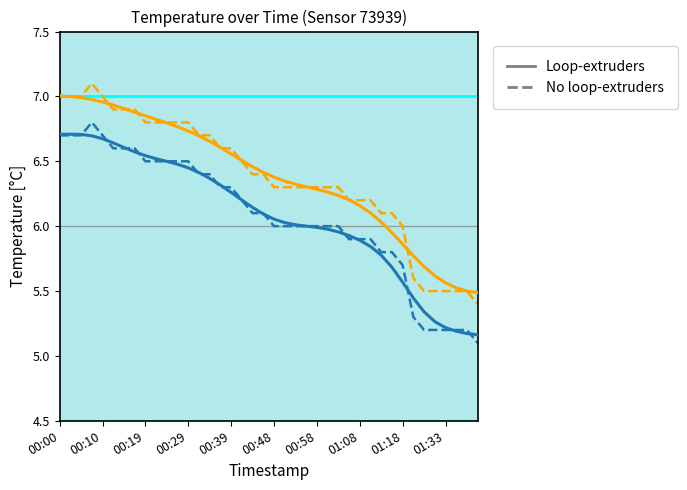

What is the maximum value shown in the chart?

7.1